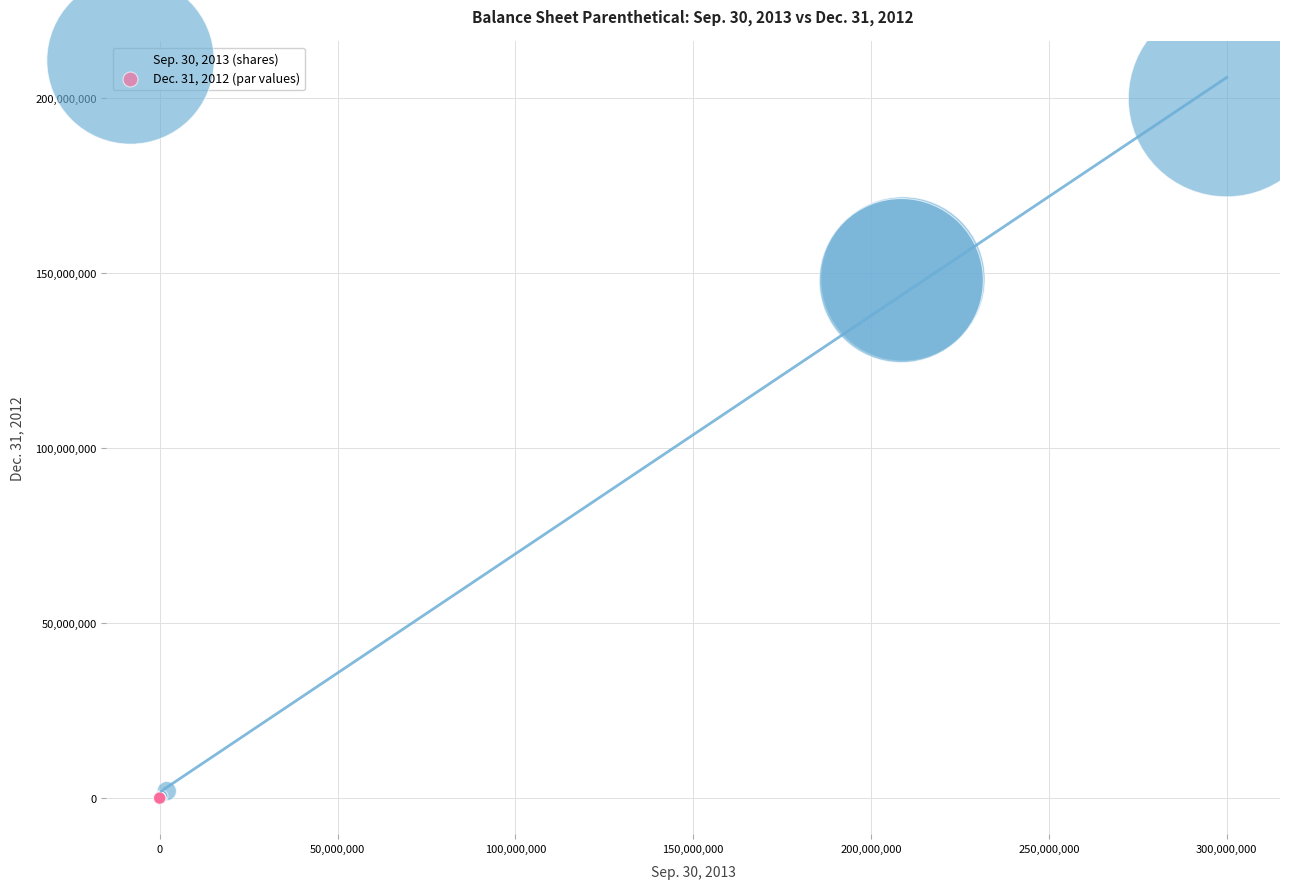

Which series reaches the maximum Y coordinate?

Sep. 30, 2013 (shares)